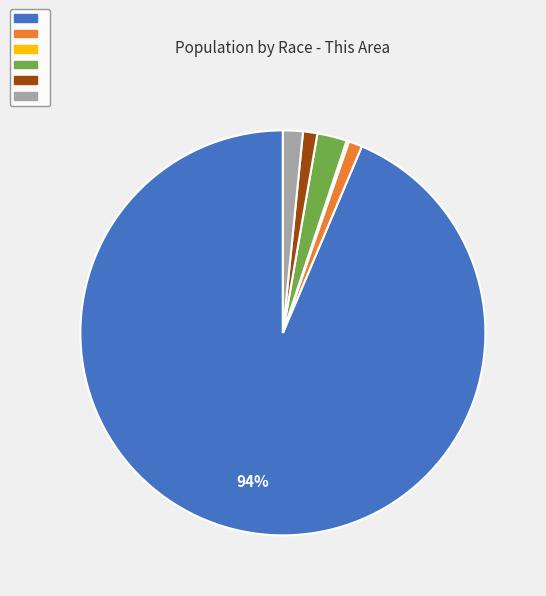

Is there a majority slice in this chart?

Yes